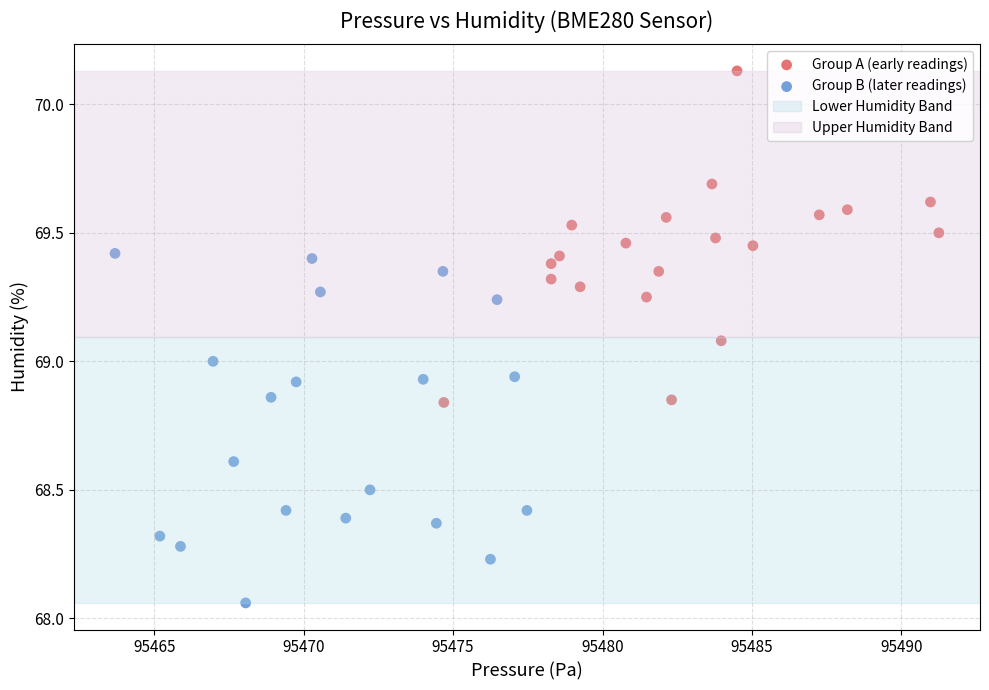

Which series reaches the maximum Y coordinate?

Group A (early readings)